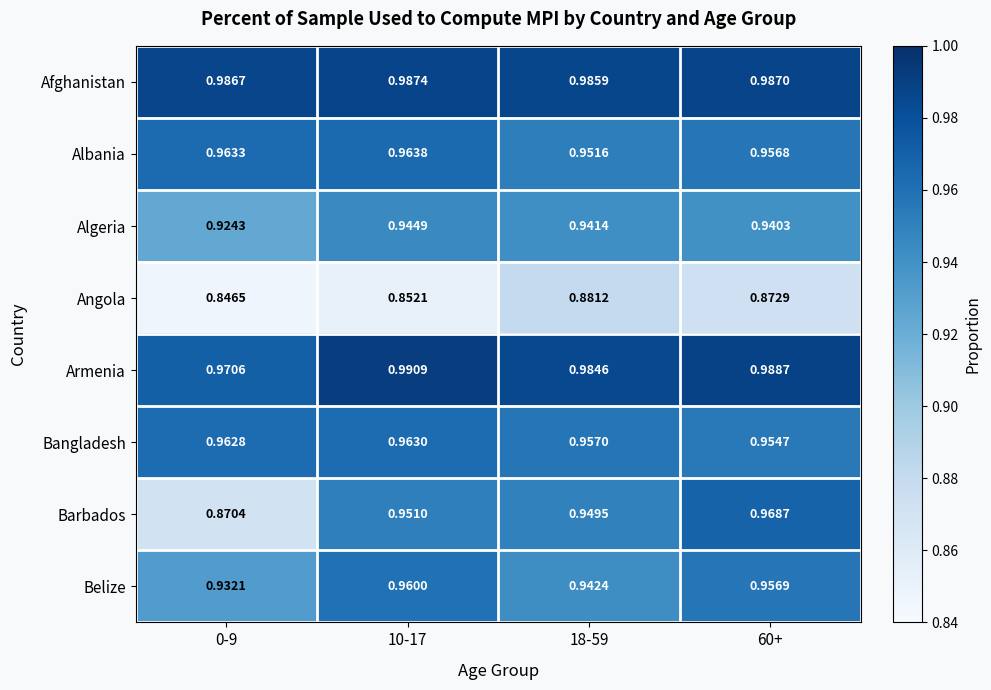

Is the value of Albania at 18-59 greater than the value of Armenia at 60+?

No